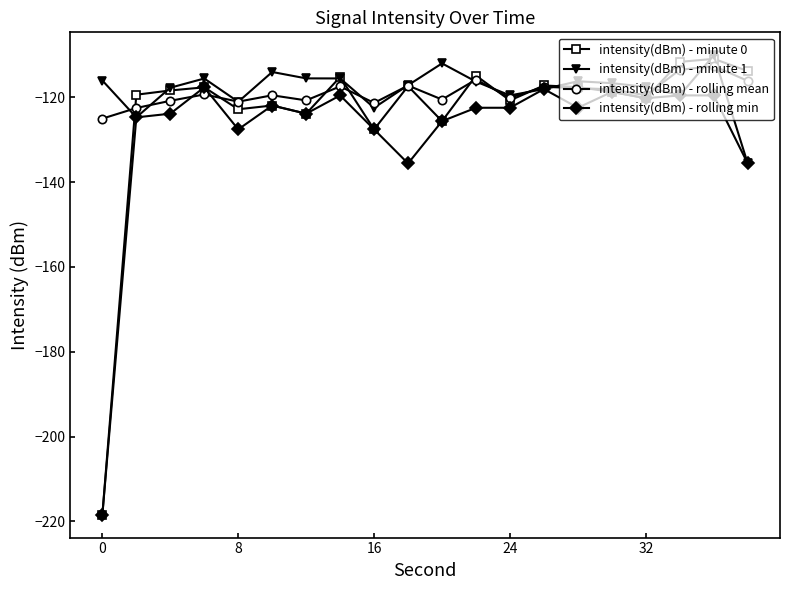

What is the minimum value shown in the chart?

-218.4